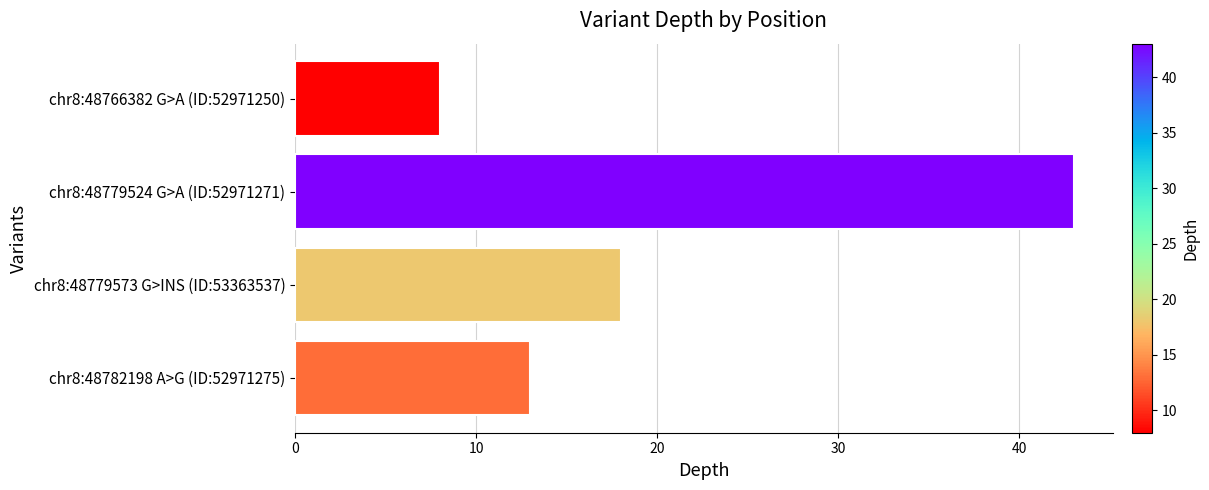

Count the number of data series in this chart.

1